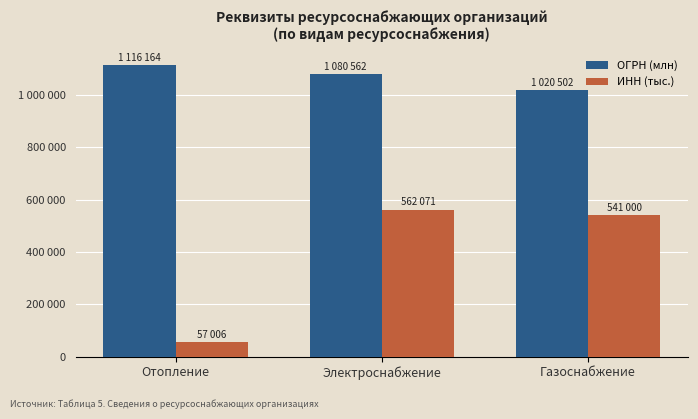

What is the difference between the highest and lowest values at Газоснабжение?

479502